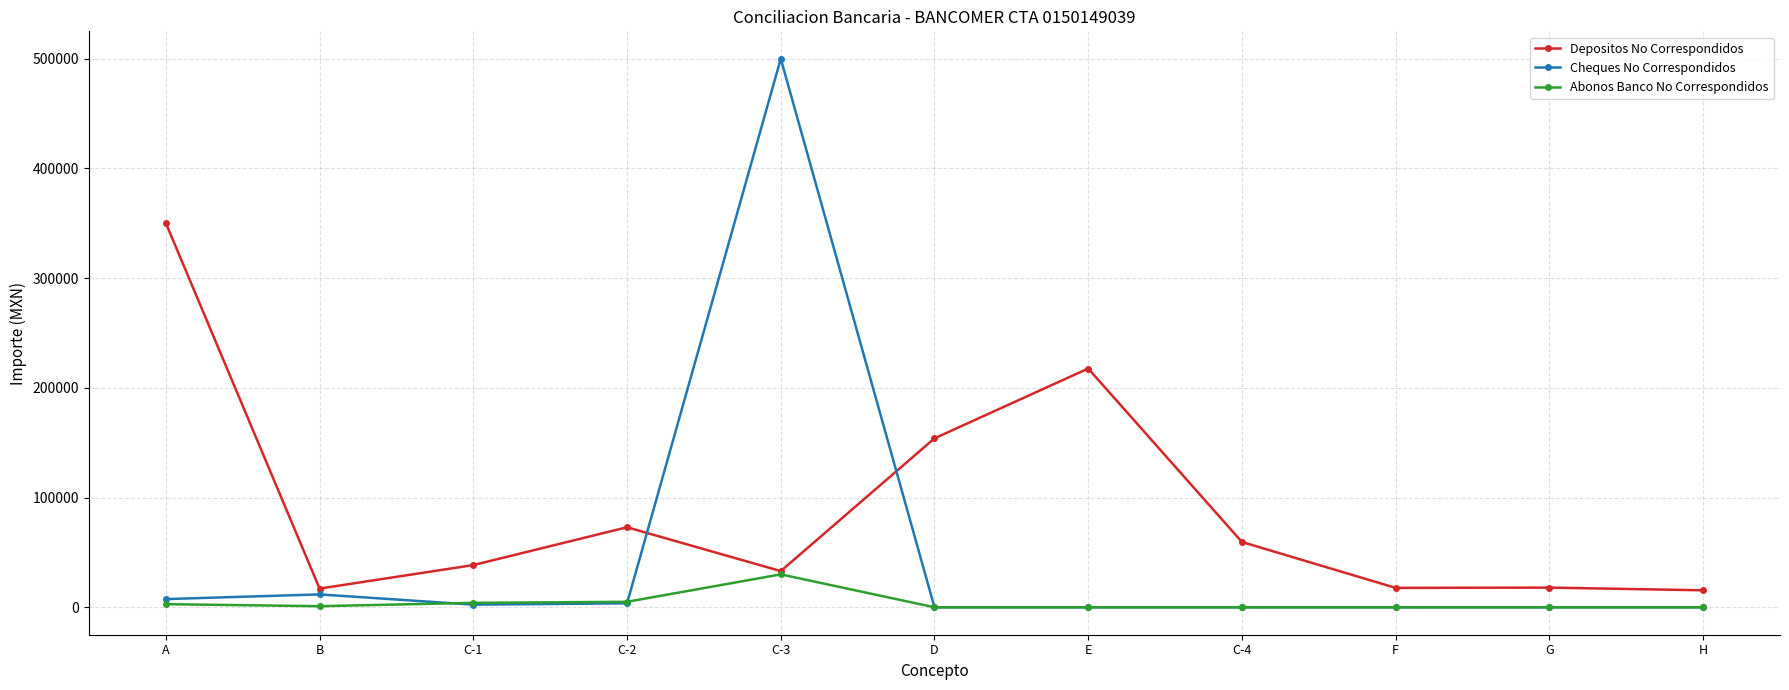

Where is the first local maximum for Depositos No Correspondidos?

C-2